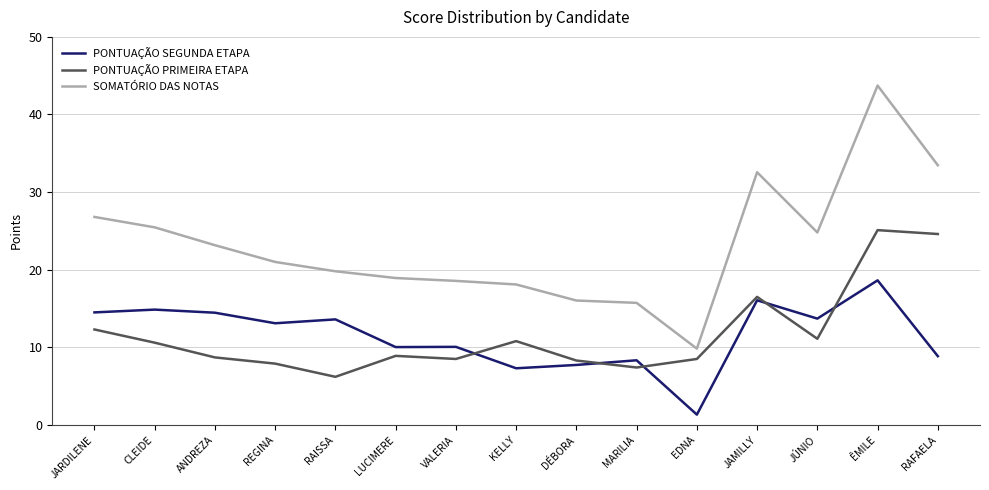

Rank the series by their maximum value, from highest to lowest.

SOMATÓRIO DAS NOTAS, PONTUAÇÃO PRIMEIRA ETAPA, PONTUAÇÃO SEGUNDA ETAPA